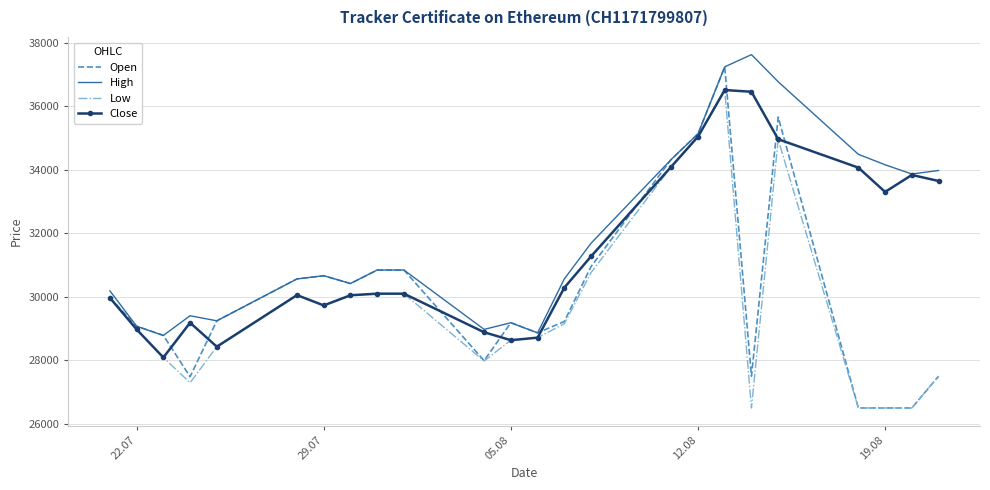

What is the average value of the Open series?

30041